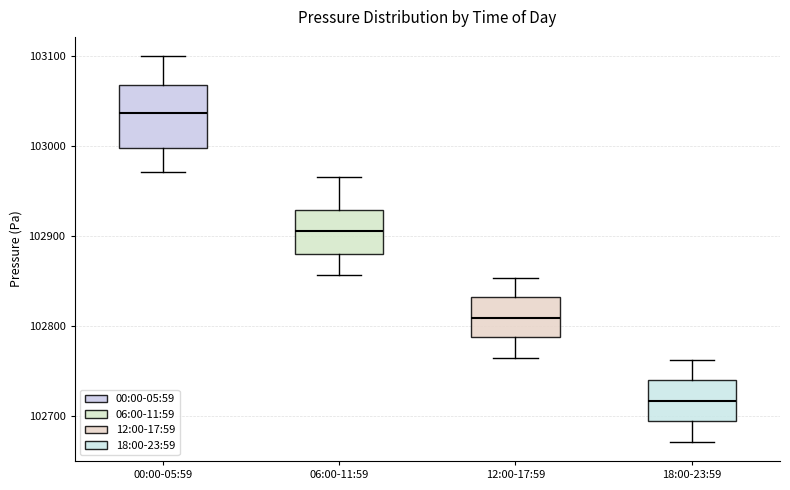

Where is the upper edge of the box for 12:00-17:59 on the y-axis? The values are not printed on the chart, so give them approximately, as read against the axis.

102830